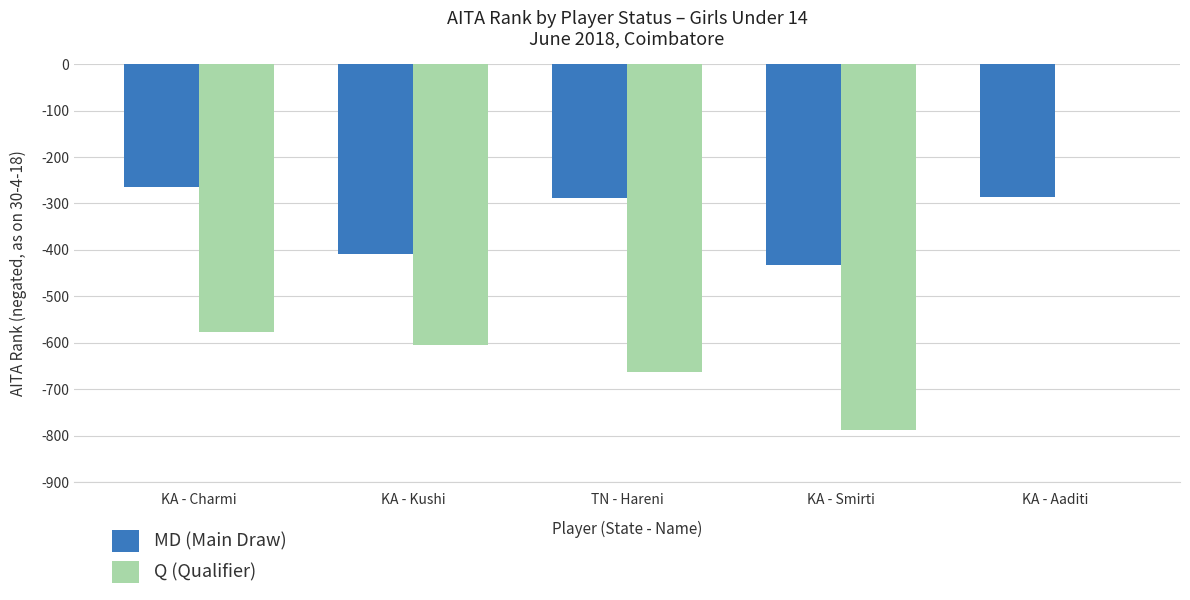

Count the number of data series in this chart.

2